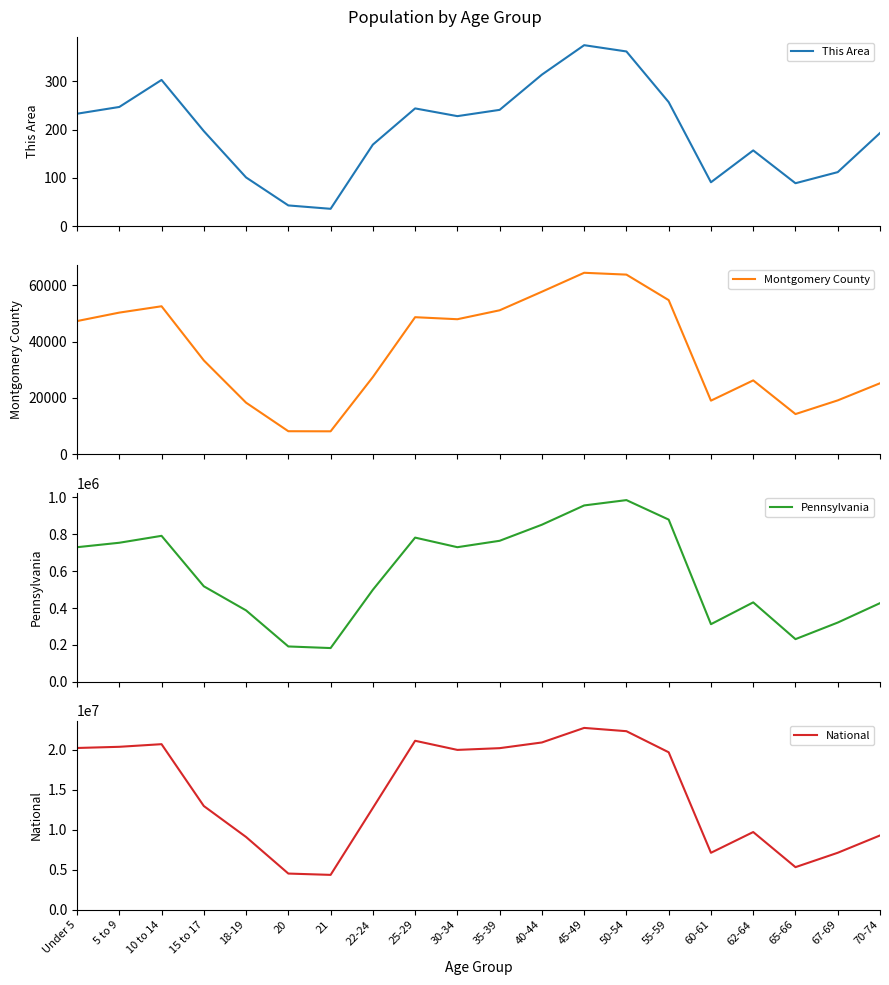

Read the This Area value at 50-54, to the nearest 5.

360